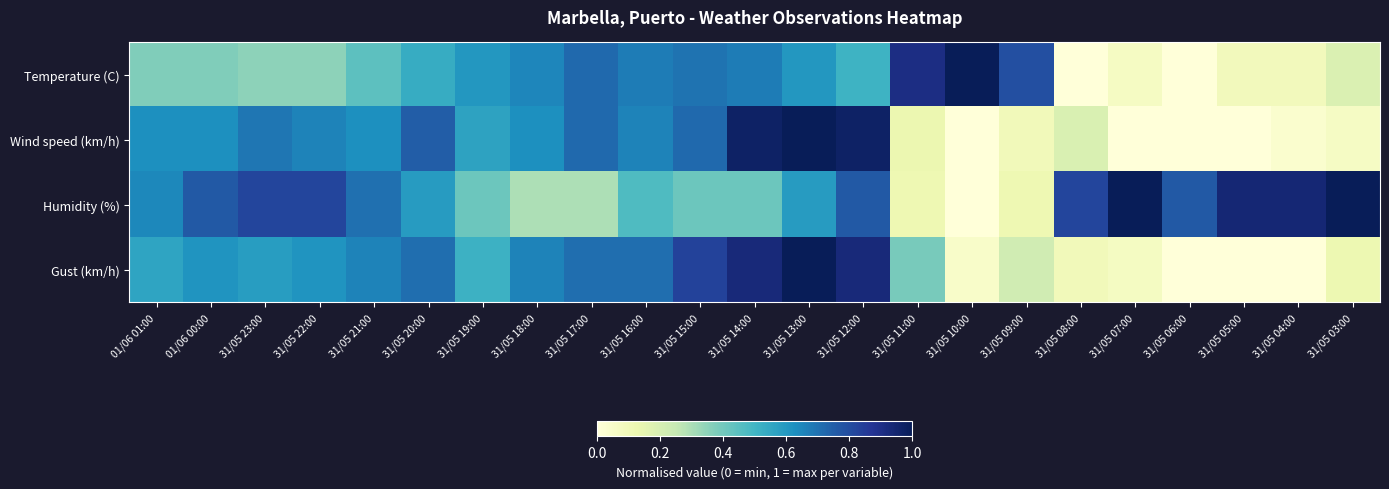

At how many categories does at least one series exceed 0?

23